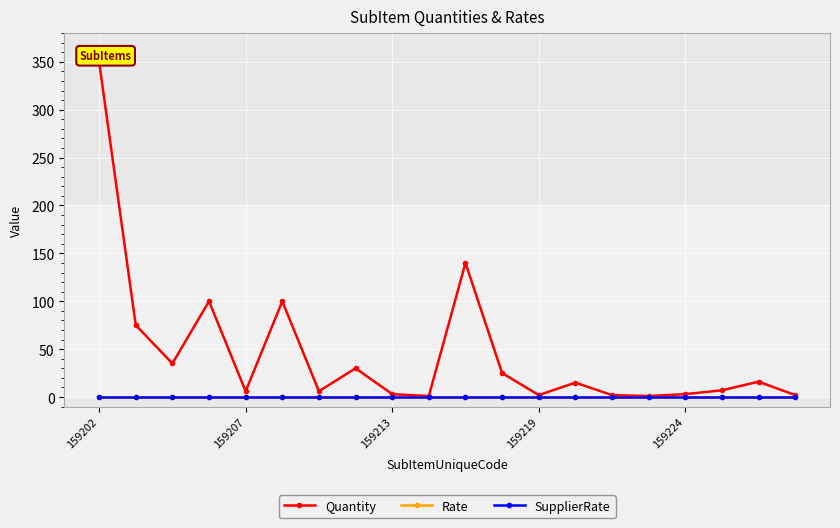

Does the chart display data point markers on the line(s)?

Yes